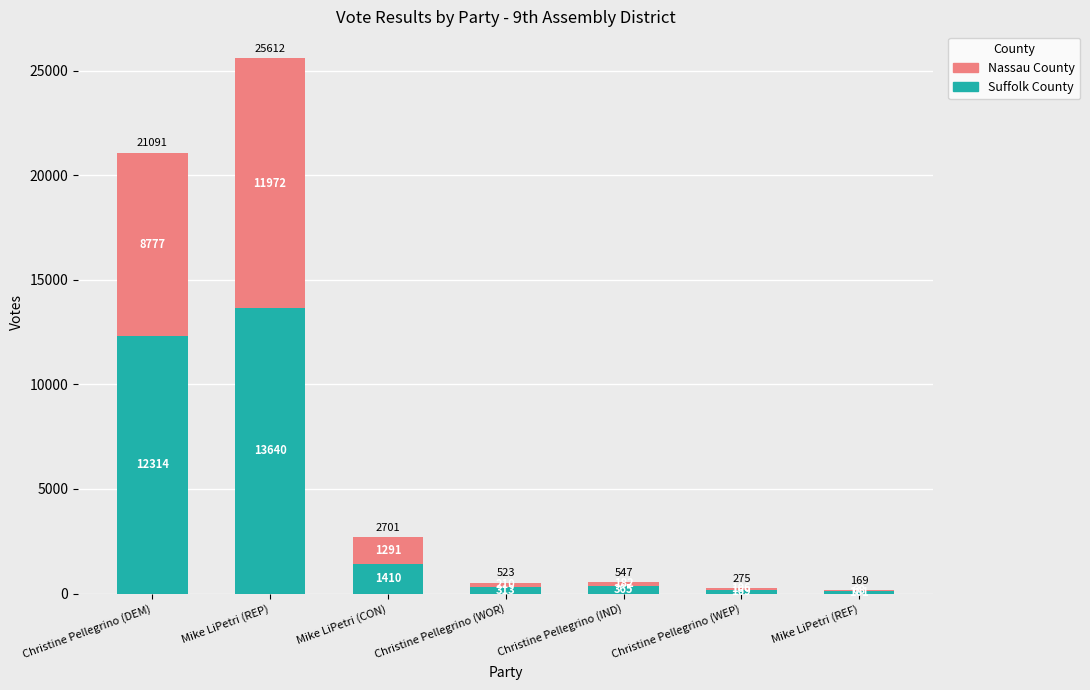

Where is Suffolk County nearest to the value 6870?

Christine Pellegrino (DEM)